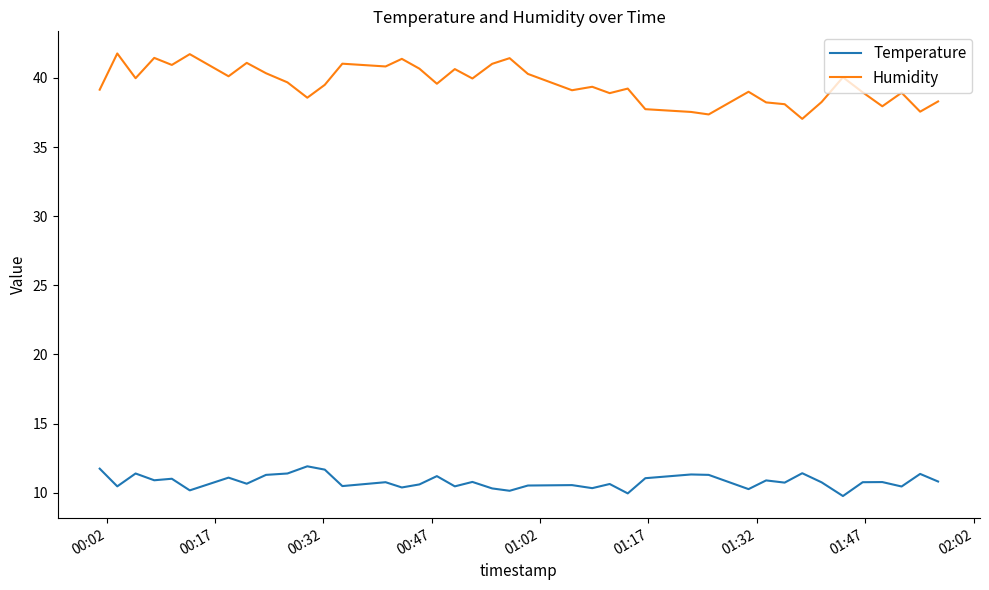

Which series has the largest range (max minus min)?

Humidity